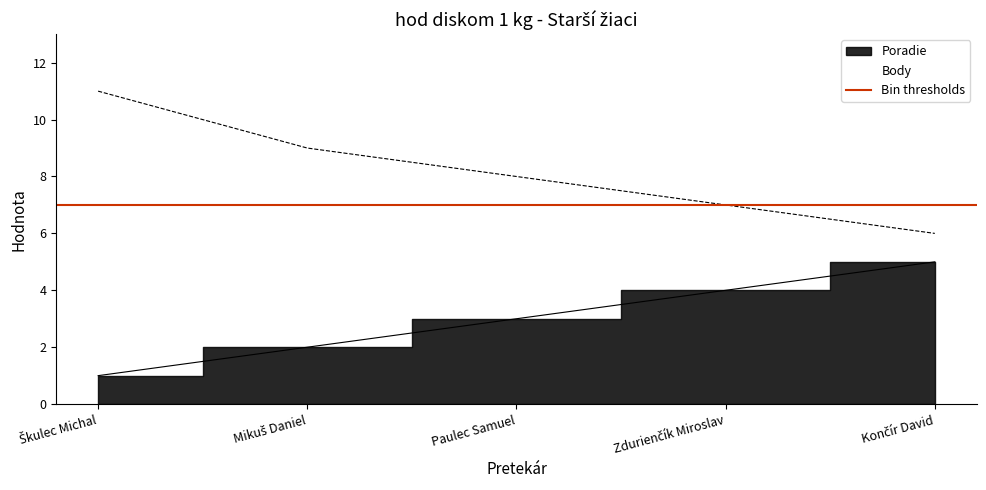

Which series has the largest range (max minus min)?

Body